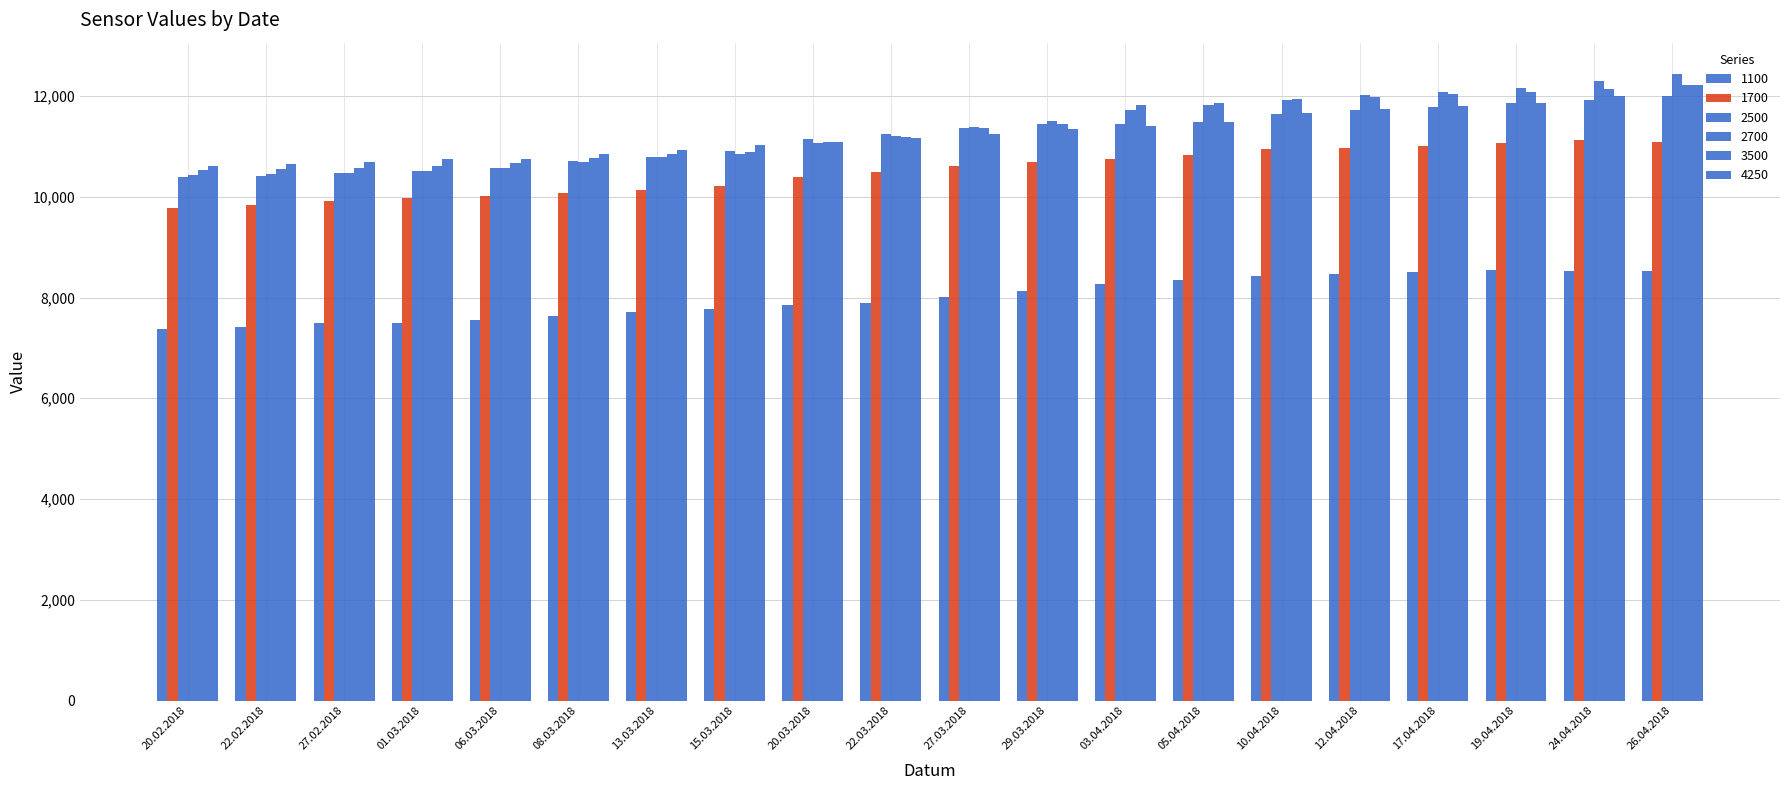

What is the label of the 2nd bar from the right?

24.04.2018